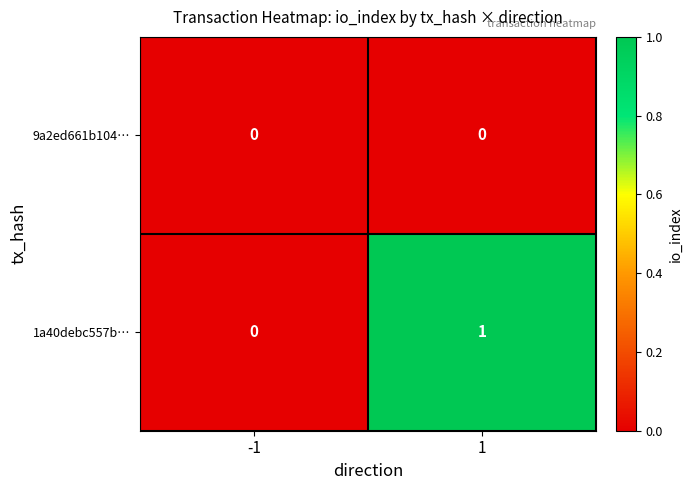

Between -1 and 1, which series saw the biggest shift?

1a40debc557b…